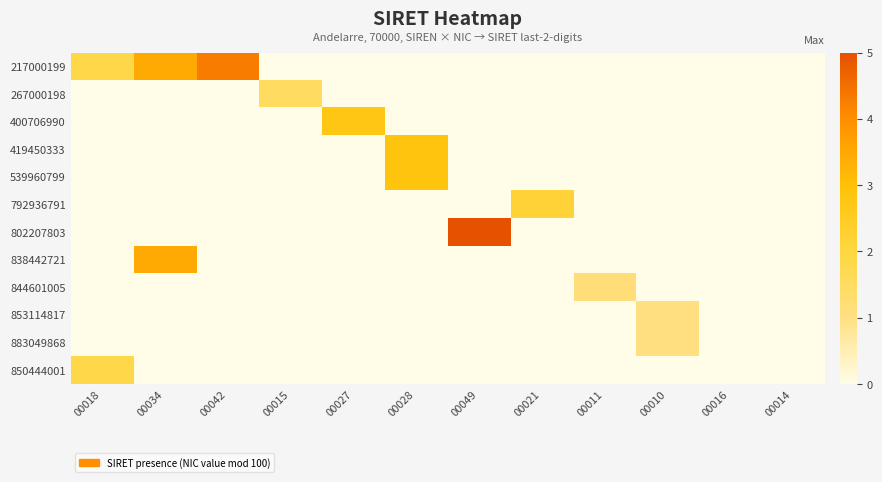

How many distinct data groups are displayed?

12